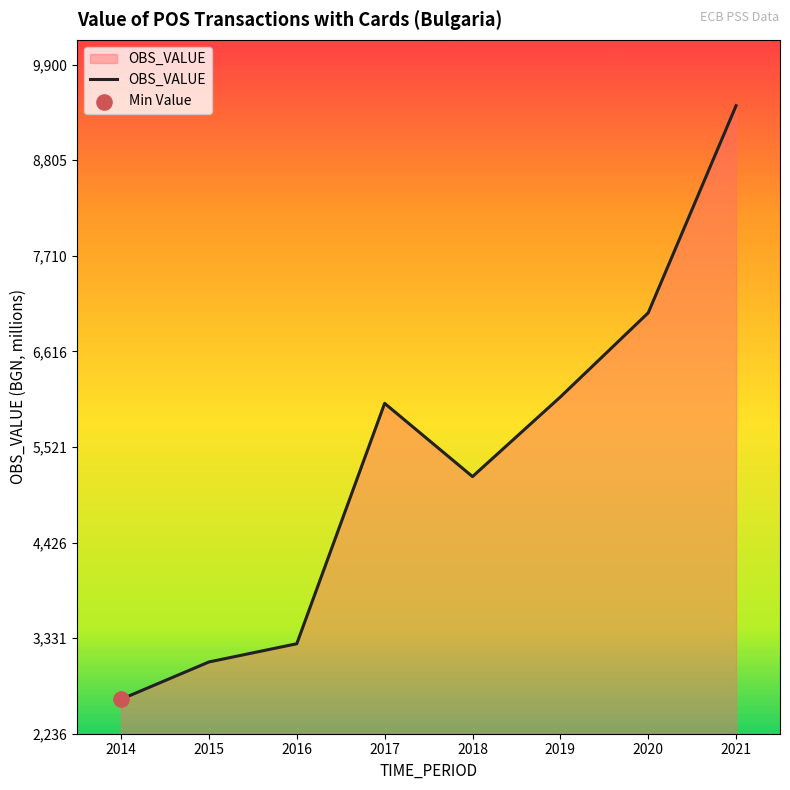

Which has a higher value, 2019 or 2018?

2019